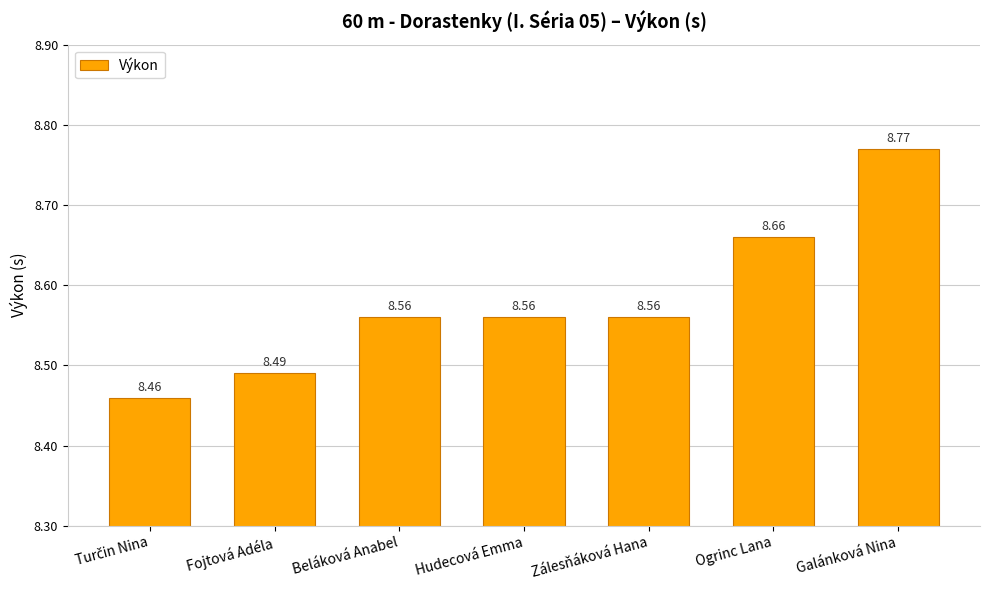

What is the label of the 3rd bar from the left?

Beláková Anabel